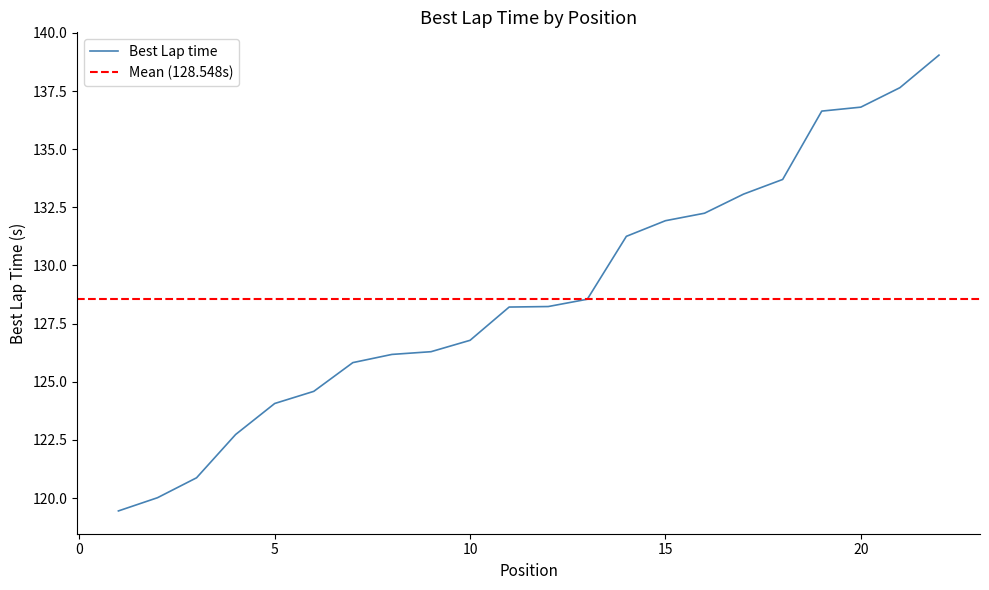

Reading right to left, extract all data points from this chart.

139.0	137.6	136.8	136.6	133.7	133.1	132.2	131.9	131.3	128.5	128.2	128.2	126.8	126.3	126.2	125.8	124.6	124.1	122.7	120.9	120.0	119.4